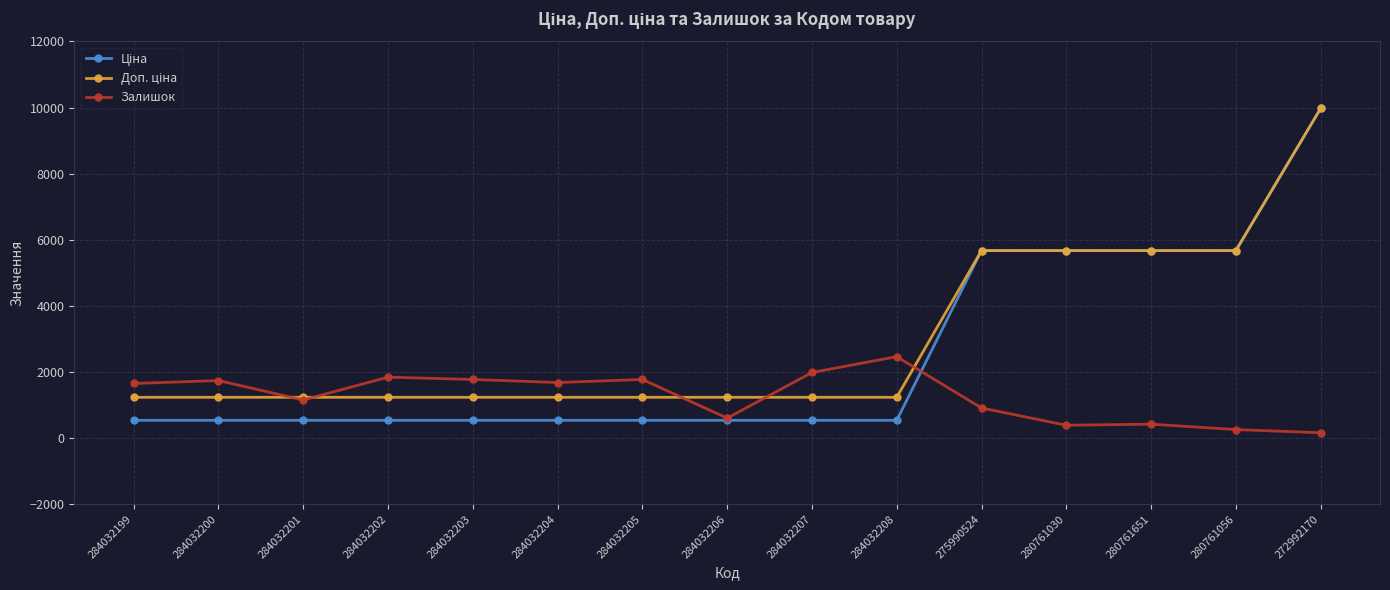

What is the minimum value shown in the chart?

163.0